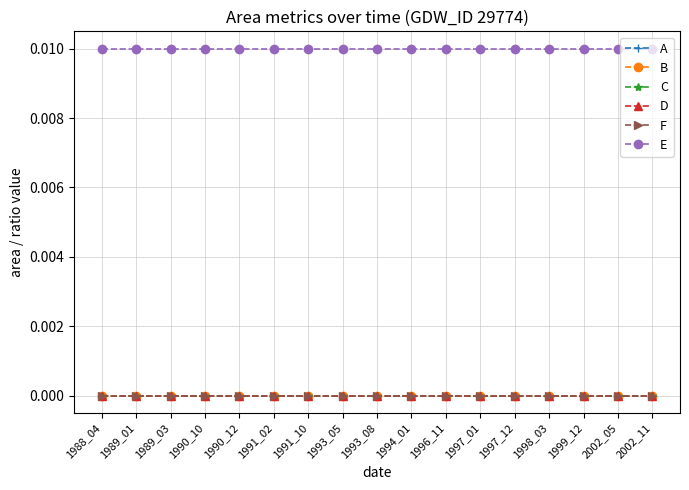

Does the chart have visible grid lines?

Yes